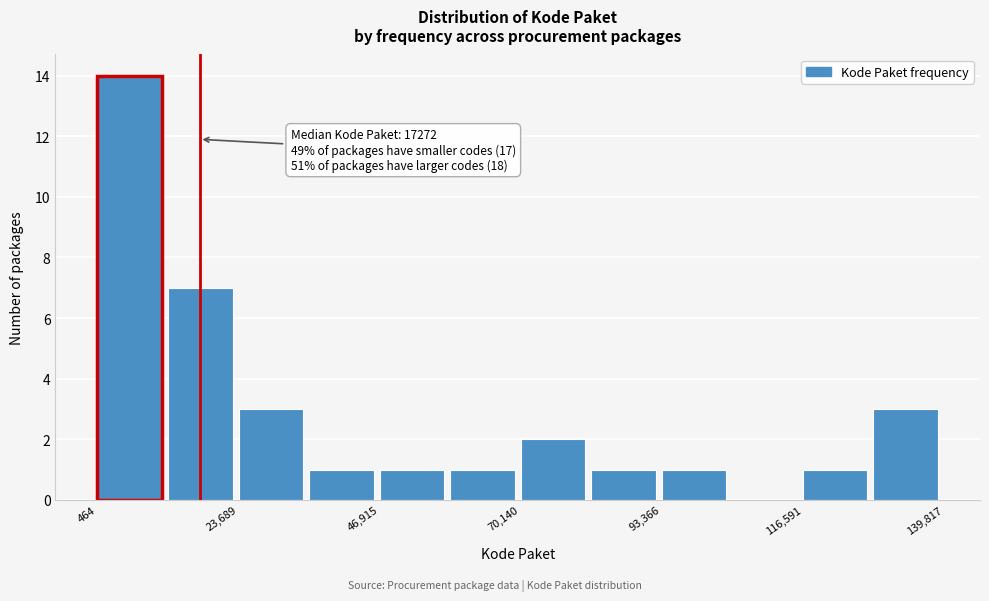

Around what value on the x-axis is the tallest bar? Give the approximate position of its centre, as read against the axis.

5000